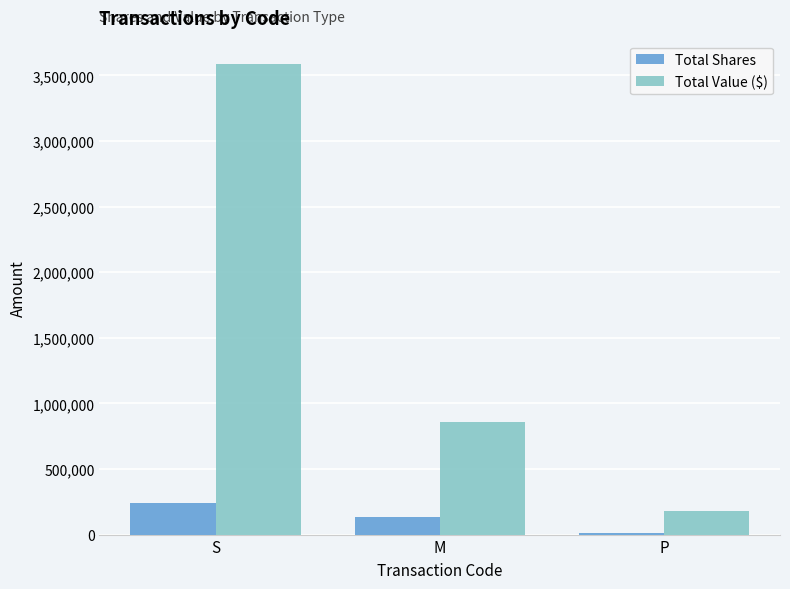

Reading left to right, list all the values displayed in this chart.

Total Shares: S=241638	M=130424	P=11150
Total Value ($): S=3586063	M=854982	P=180177